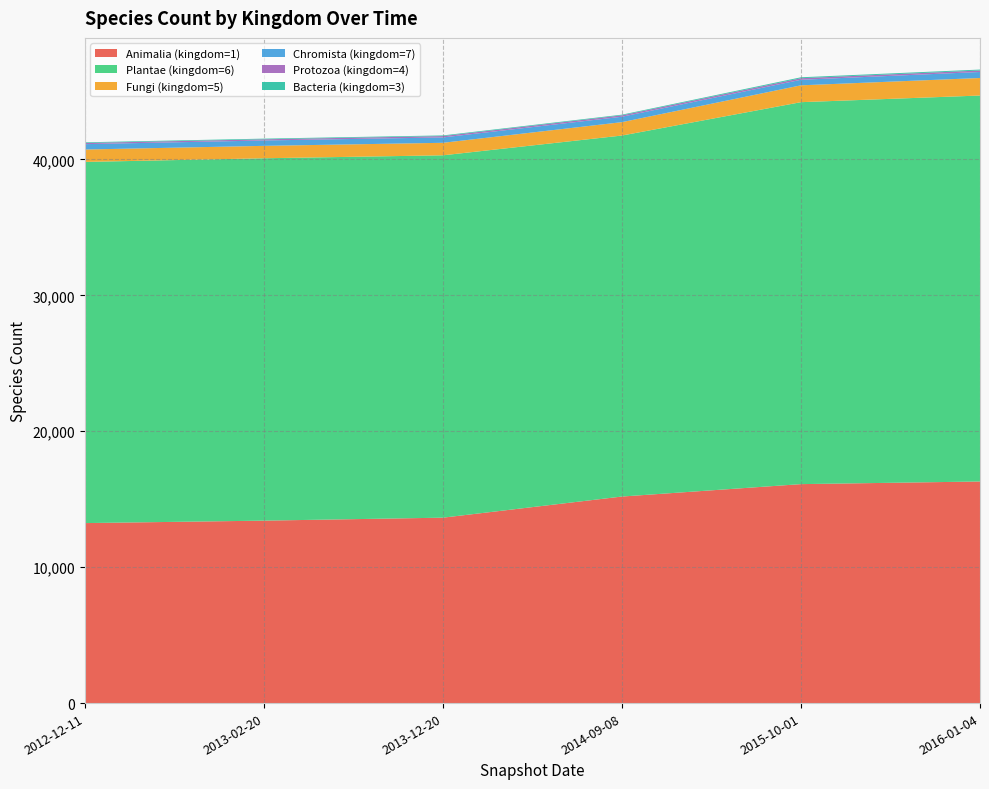

Reading left to right, what are all the values shown in this chart?

Animalia (kingdom=1): 13242	13423	13641	15196	16109	16303
Plantae (kingdom=6): 26571	26659	26659	26559	28100	28395
Fungi (kingdom=5): 913	914	920	985	1240	1290
Chromista (kingdom=7): 395	395	395	399	408	443
Protozoa (kingdom=4): 86	86	99	101	114	109
Bacteria (kingdom=3): 49	49	49	50	69	68